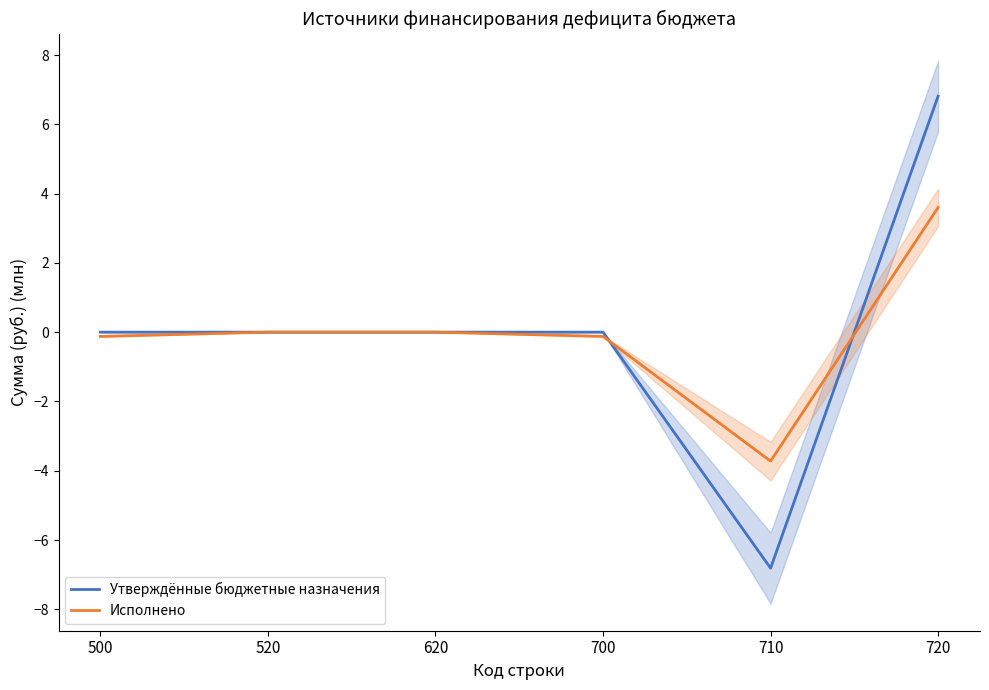

What is the minimum value shown in the chart?

-6.8